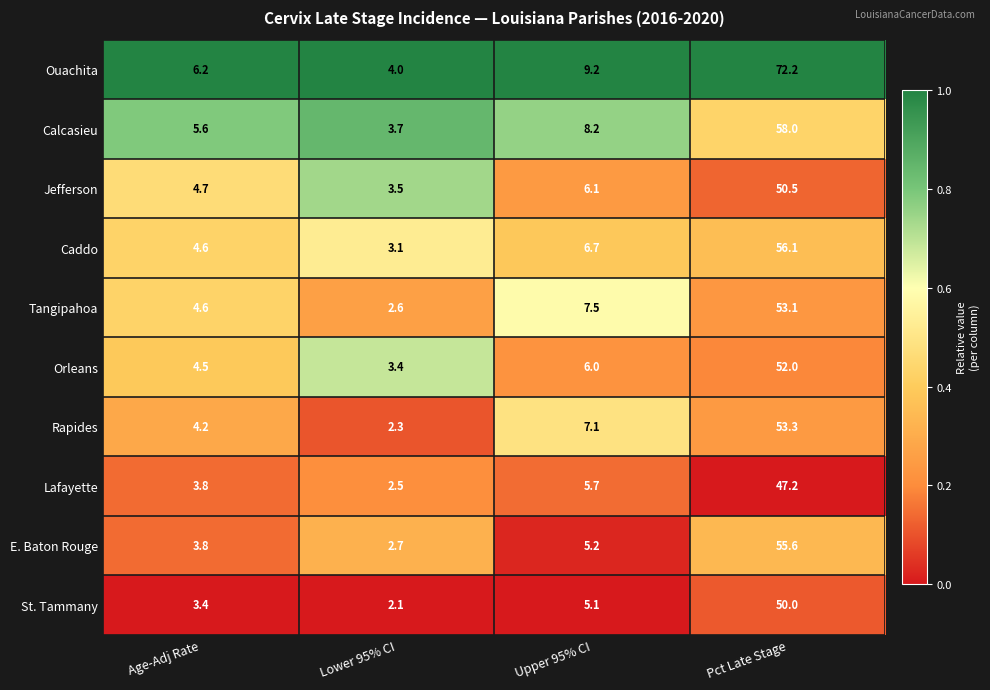

List the series in order of their peak value, lowest first.

Lafayette, St. Tammany, Jefferson, Orleans, Tangipahoa, Rapides, E. Baton Rouge, Caddo, Calcasieu, Ouachita